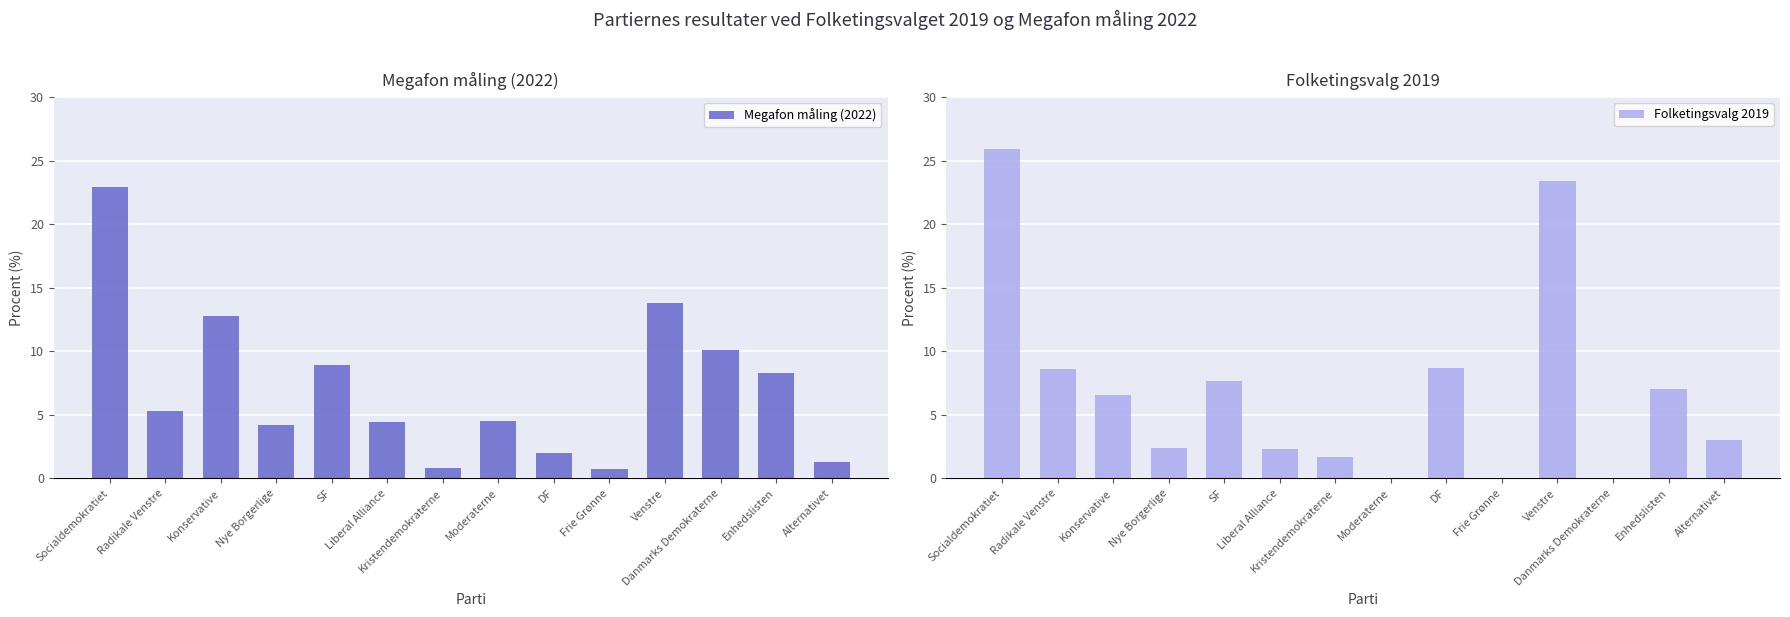

Does the chart contain any negative values?

No